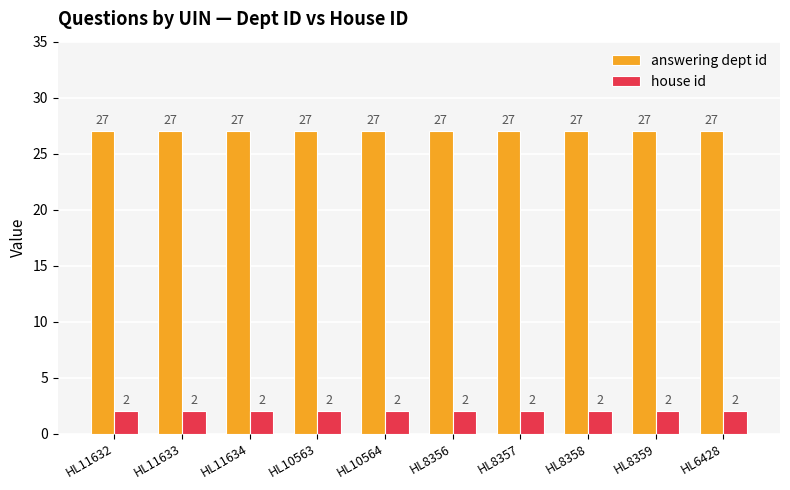

What is the highest value of the house id series?

2